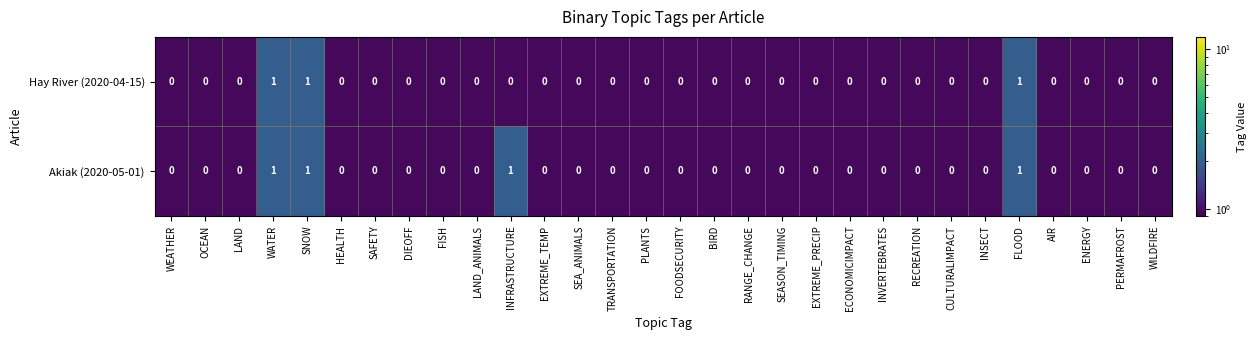

What is the sum of all Hay River (2020-04-15) values?

3